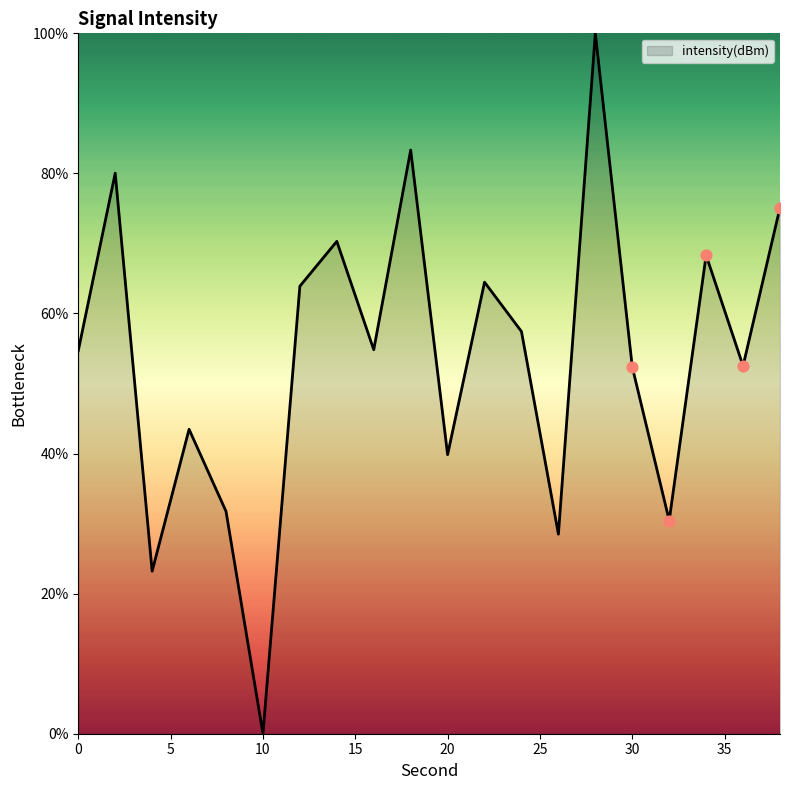

What is the difference between the maximum and minimum values?

100.0